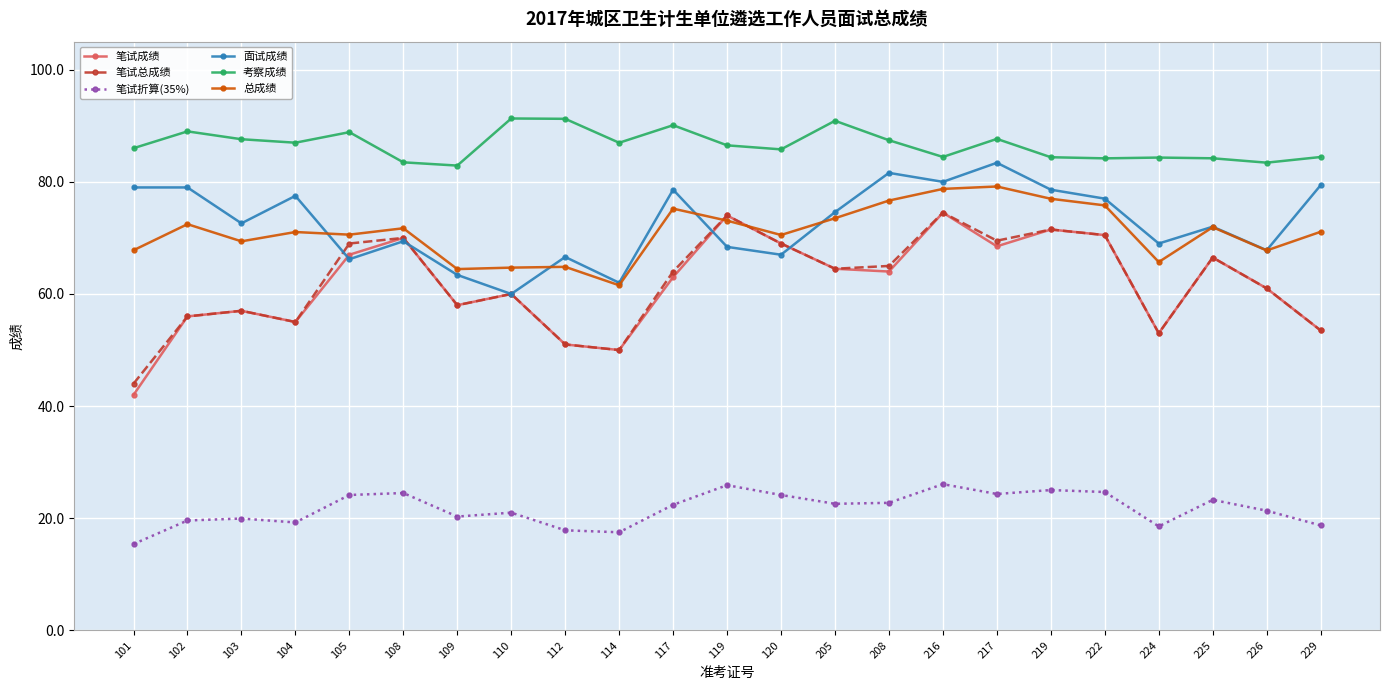

Which series changed the most between 104 and 208?

笔试总成绩